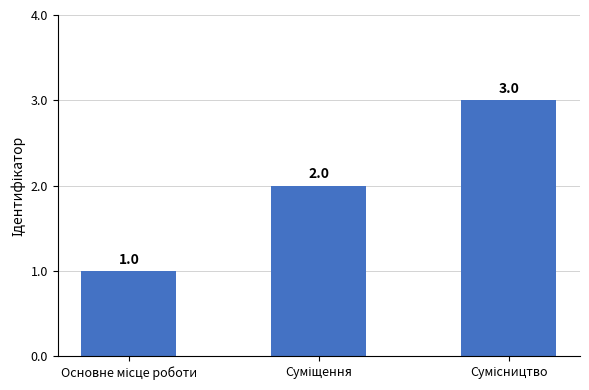

What is the value of the 2nd bar from the left?

2